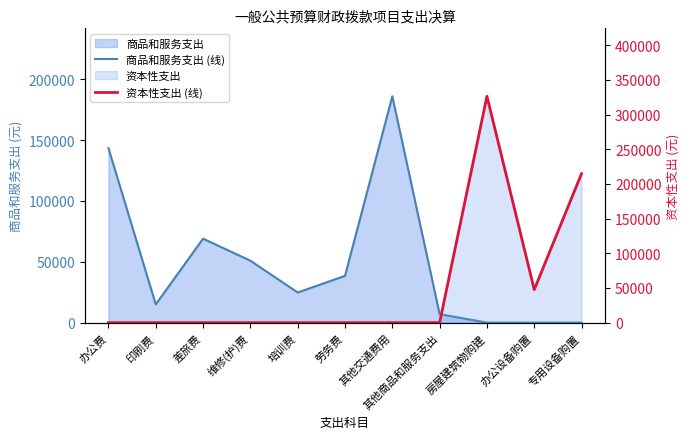

List the series in order of their overall mean, highest first.

资本性支出 (线), 商品和服务支出 (线)